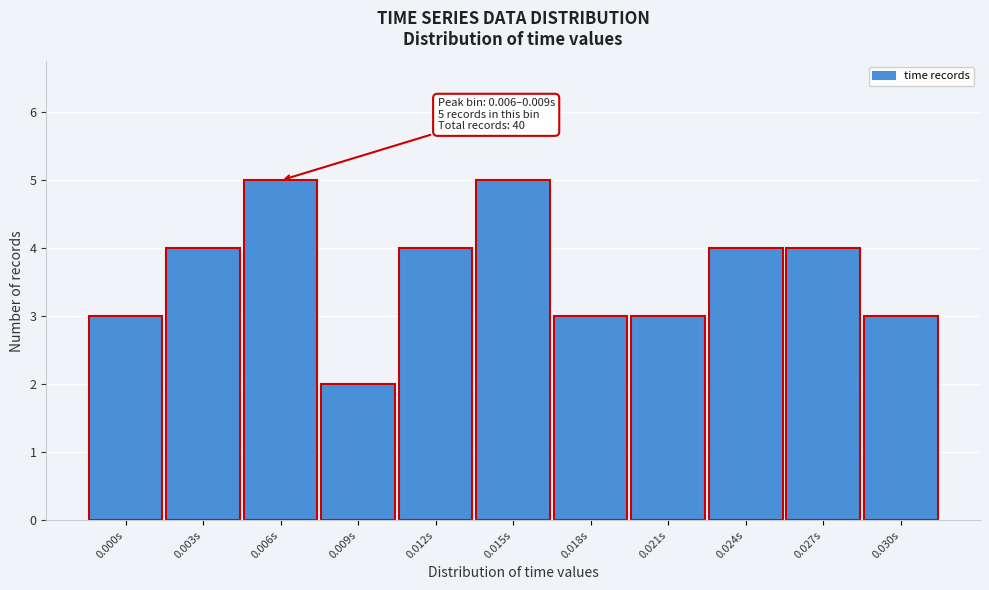

Reading left to right, what are all the values shown in this chart?

3	4	5	2	4	5	3	3	4	4	3